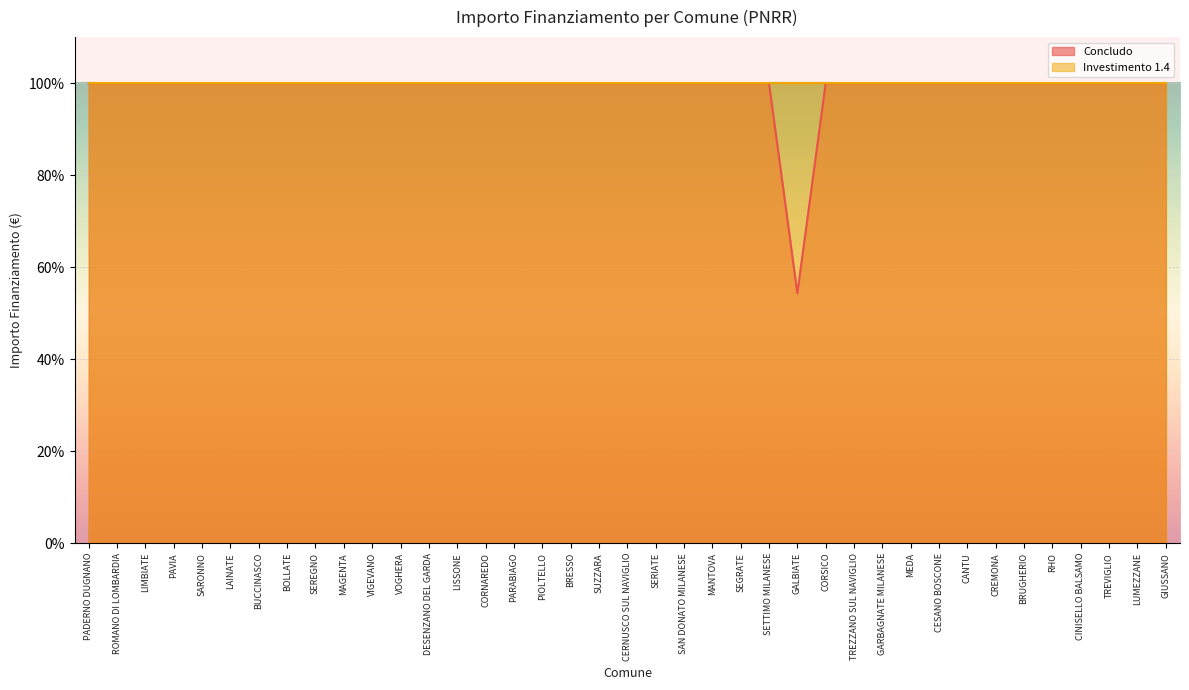

At which category does the data reach its first local valley?

GALBIATE